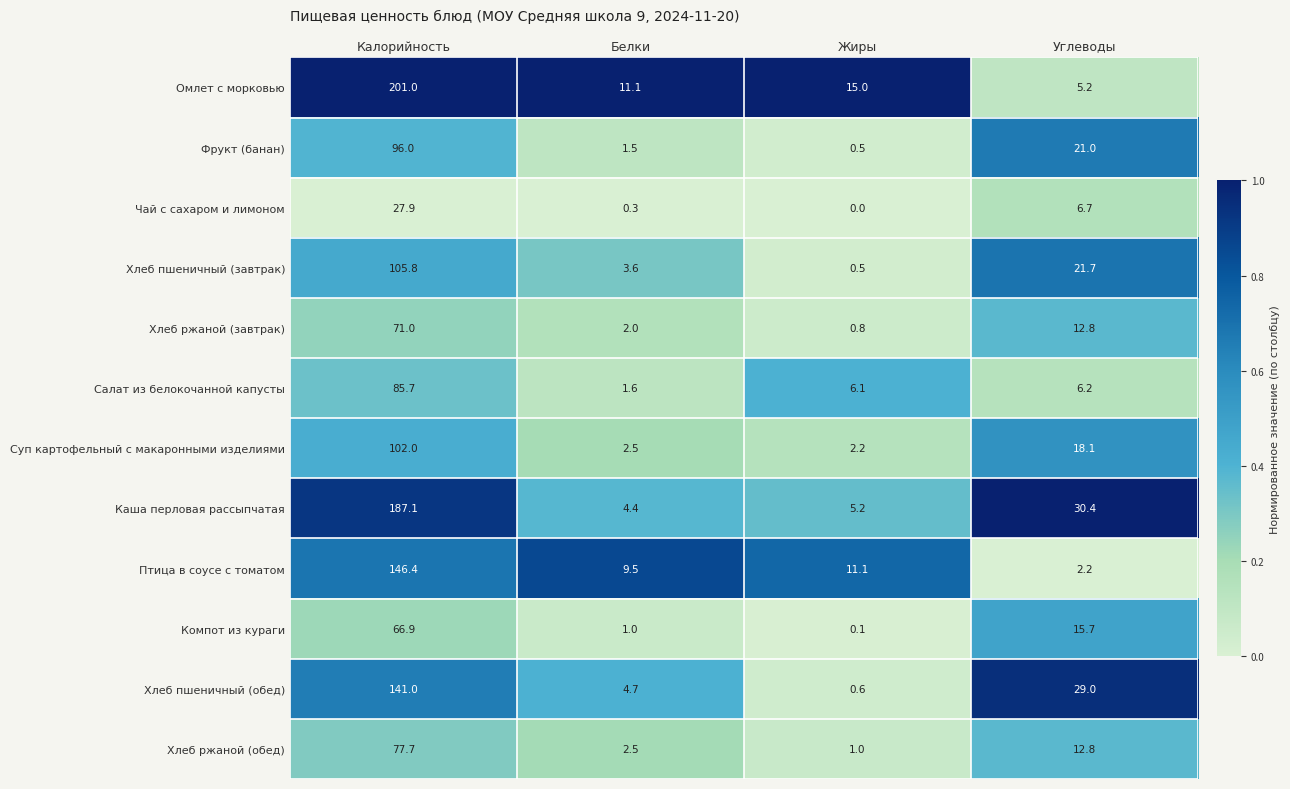

At which label does Суп картофельный с макаронными изделиями first exceed 18?

Калорийность